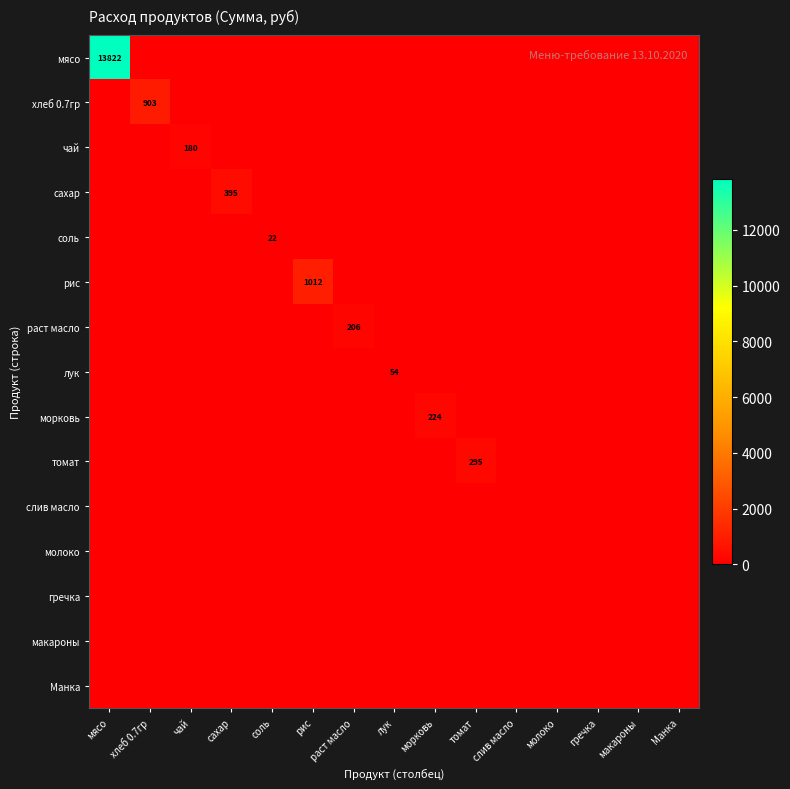

Rank the categories by хлеб 0.7гр value from lowest to highest.

мясо, чай, сахар, соль, рис, раст масло, лук, морковь, томат, слив масло, молоко, гречка, макароны, Манка, хлеб 0.7гр